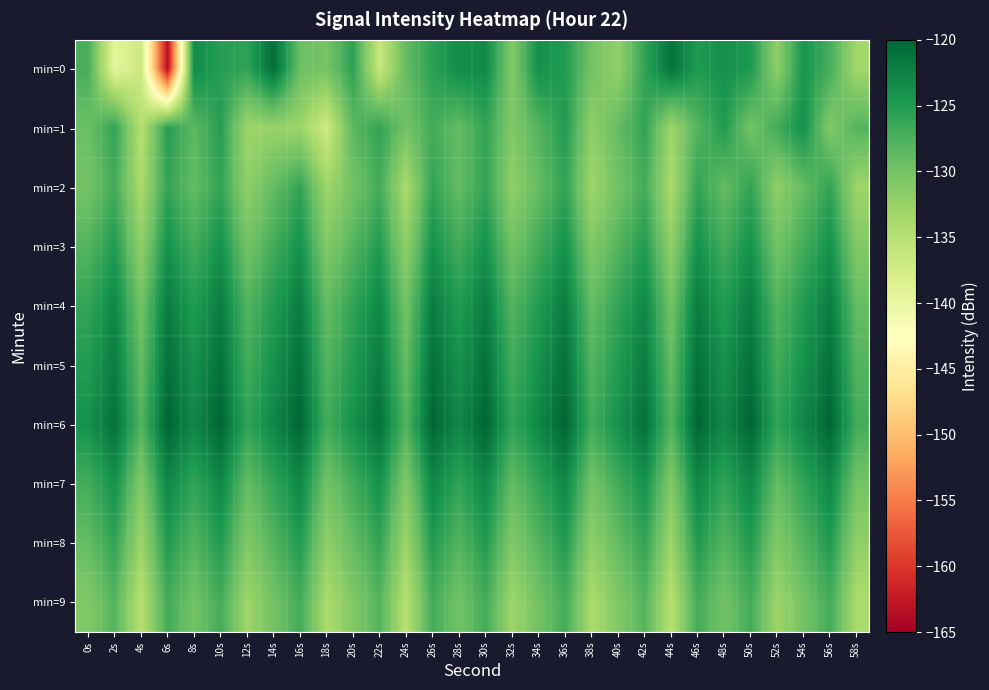

At how many categories does at least one series exceed -137?

30